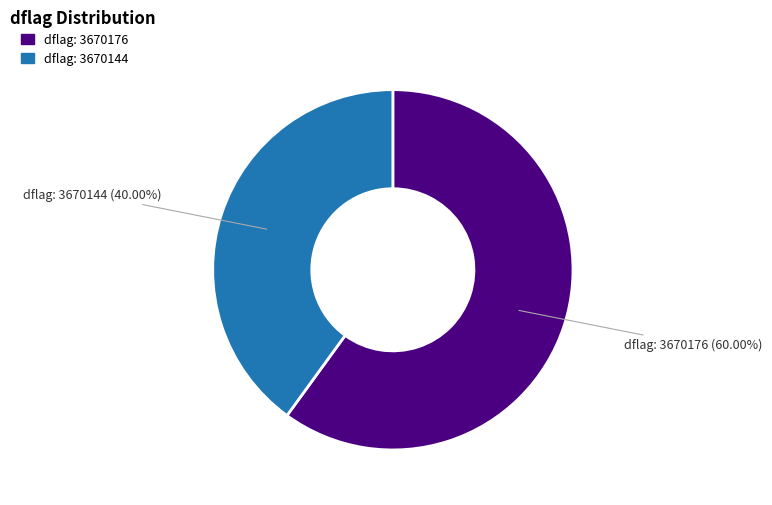

Count the number of slices in the pie.

2